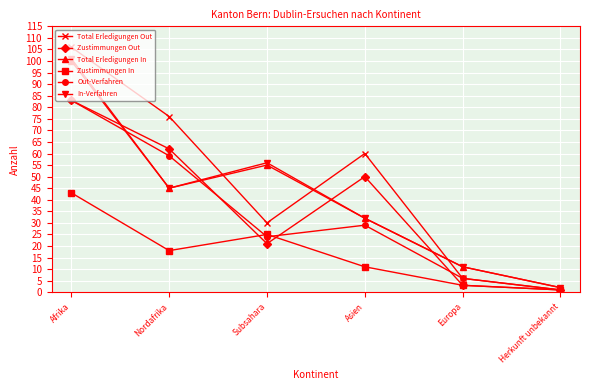

List the labels in order of Total Erledigungen In value, smallest first.

Herkunft unbekannt, Europa, Asien, Nordafrika, Subsahara, Afrika